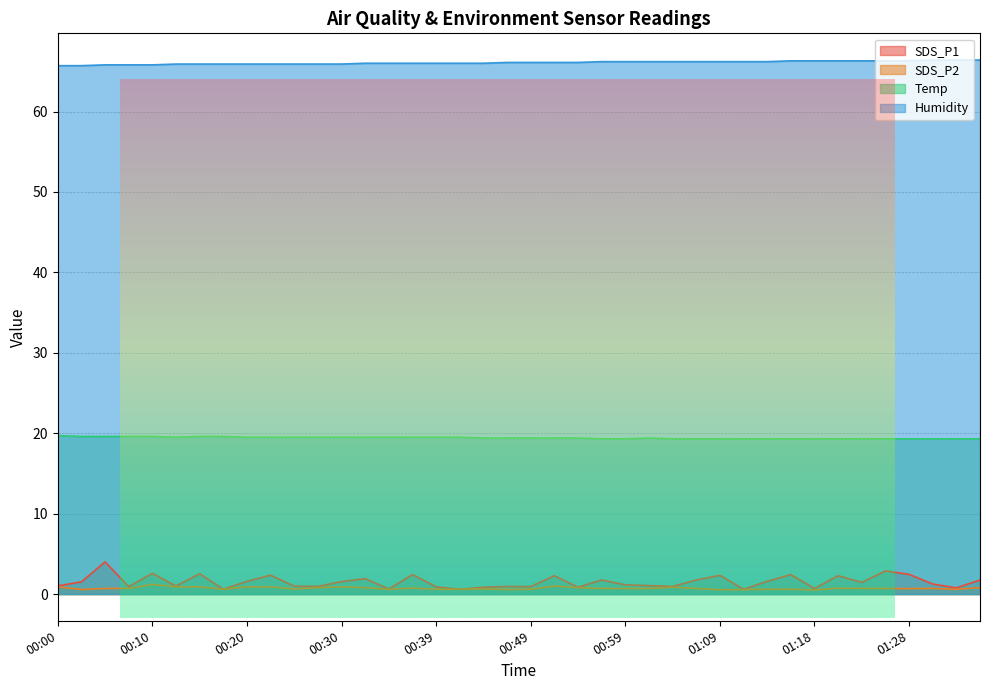

Does the chart display data point markers on the line(s)?

No